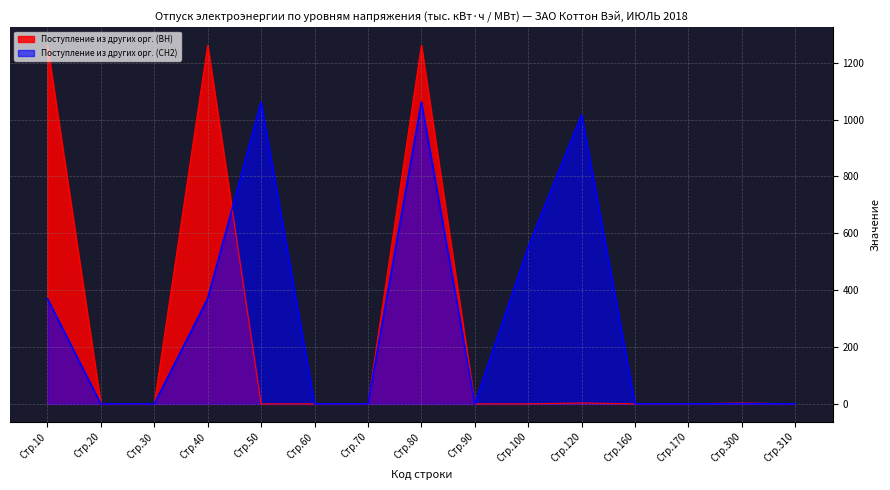

Which series has the widest spread of values?

Поступление из других орг. (ВН)